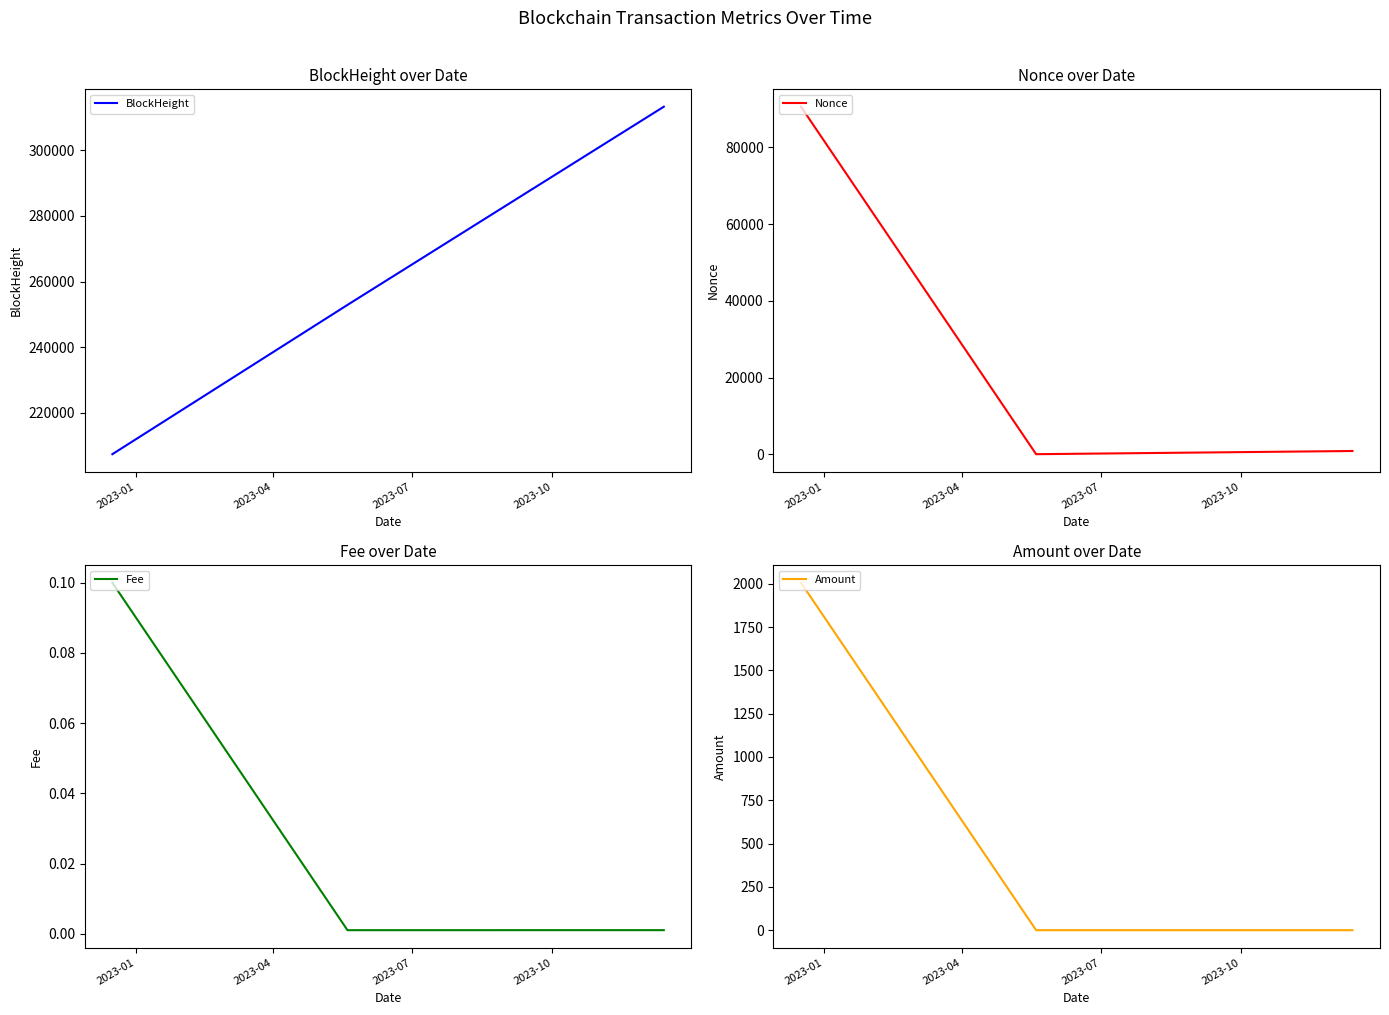

Reading right to left, transcribe all the data shown in this chart.

BlockHeight: 313234.0	252907.0	207460.0
Nonce: 850.0	18.0	90578.0
Fee: 0.0	0.0	0.1
Amount: 0.0	0.0	2006.1